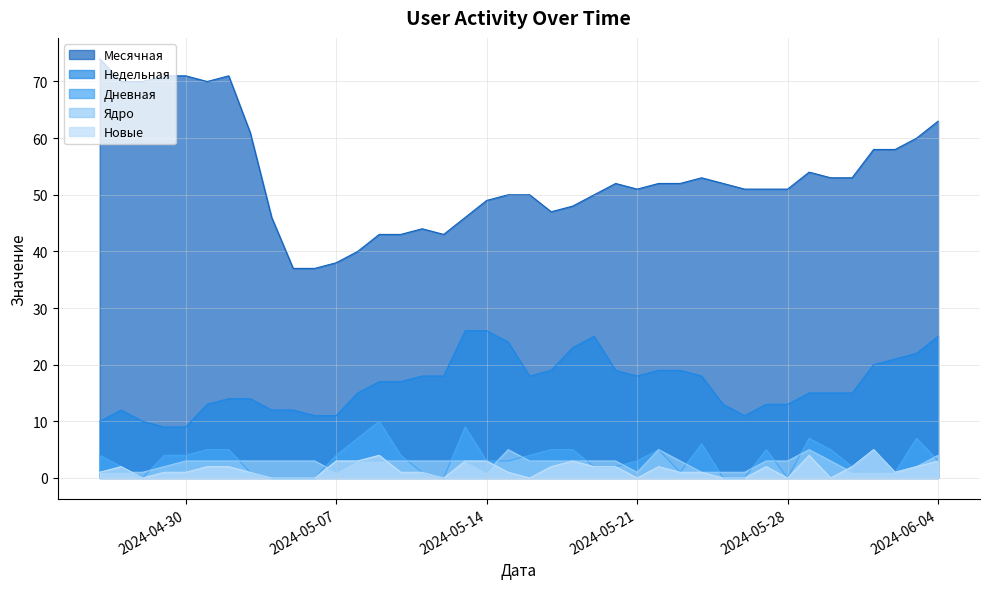

What is the maximum value shown in the chart?

74